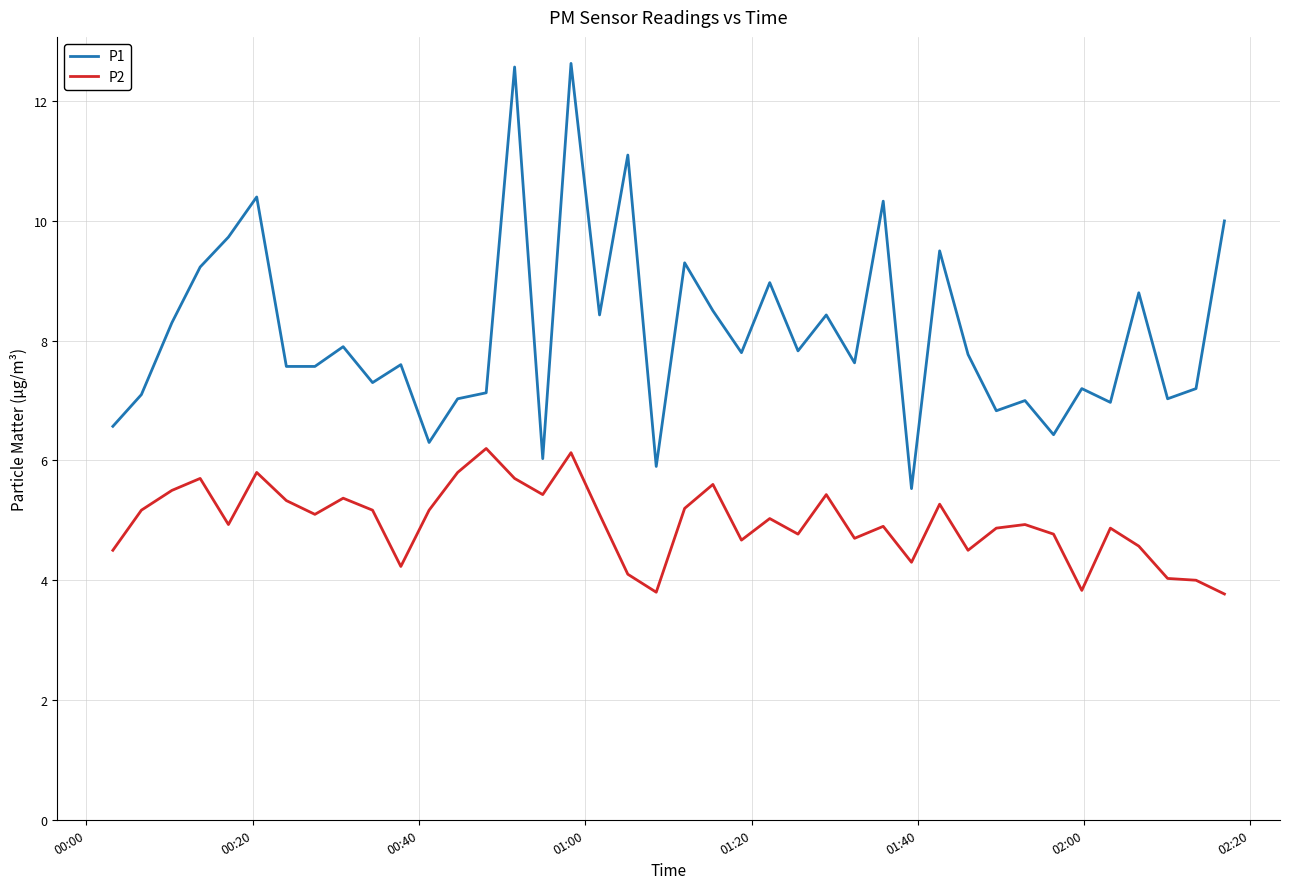

True or false: P1 has more than 1 points higher than both neighbors.

True